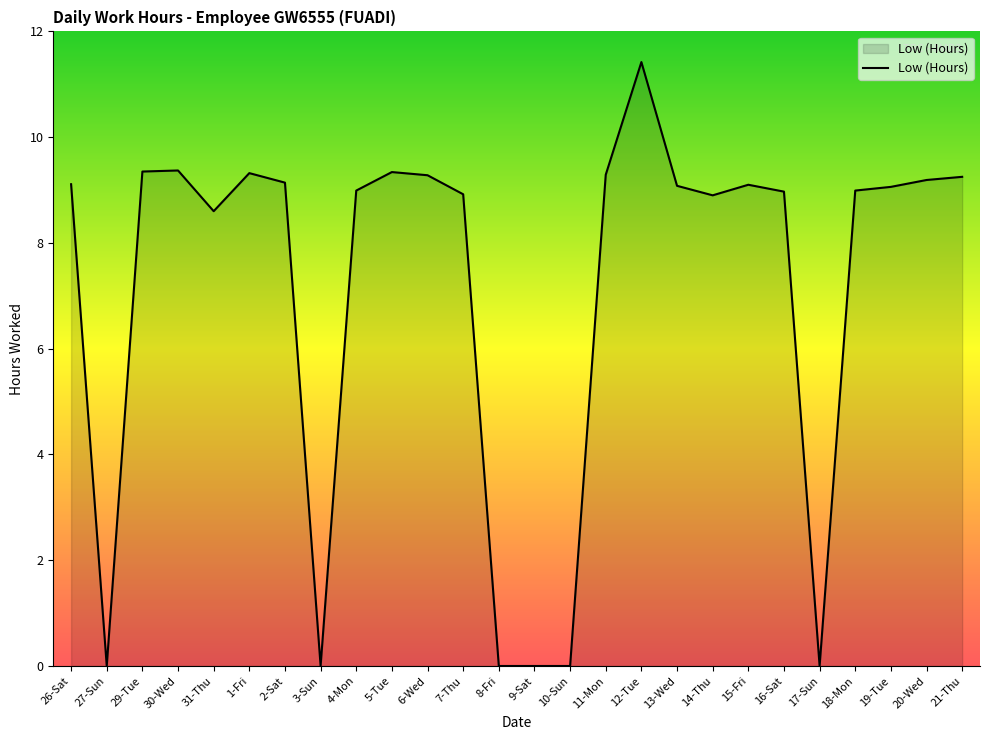

At which category does the chart reach its peak across all series?

12-Tue